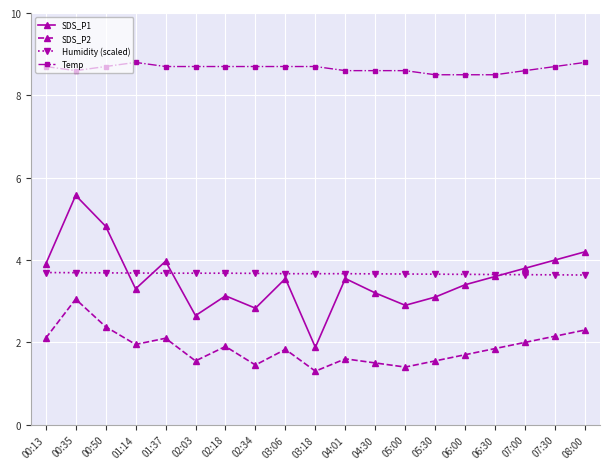

Between 01:37 and 02:03, which series saw the biggest shift?

SDS_P1